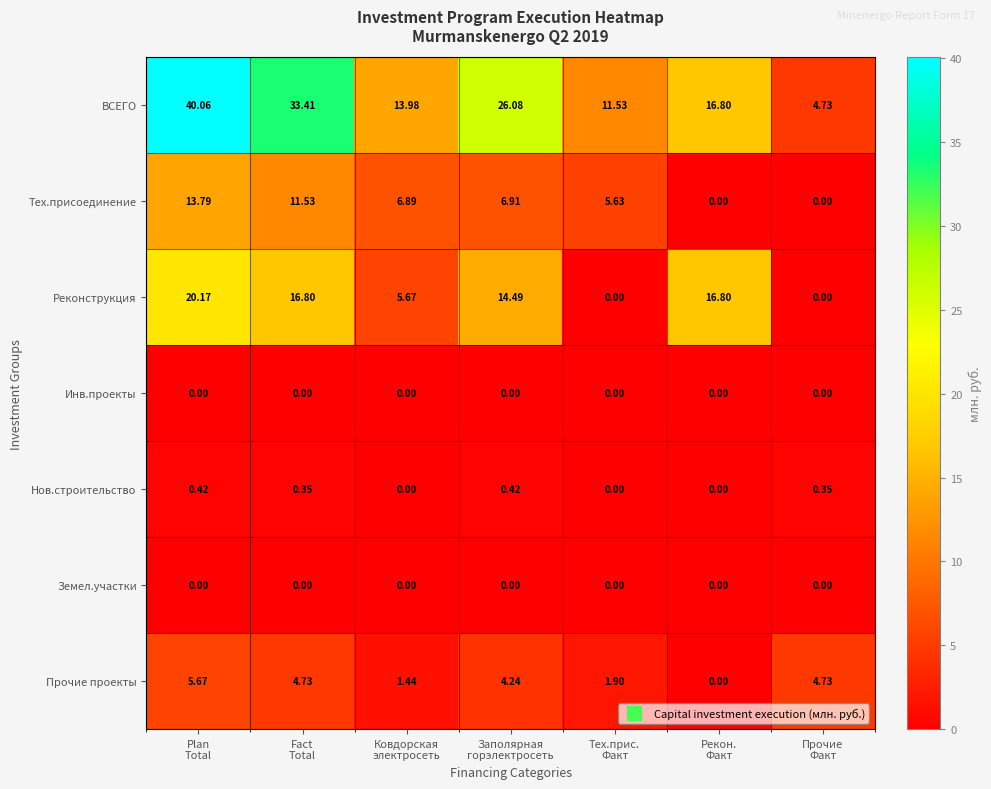

At how many categories does at least one series exceed 1?

7